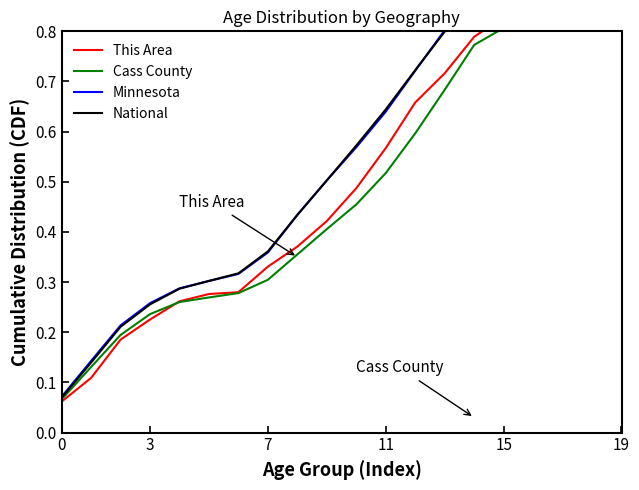

Rank the series at 6 from highest to lowest value.

National, Minnesota, This Area, Cass County